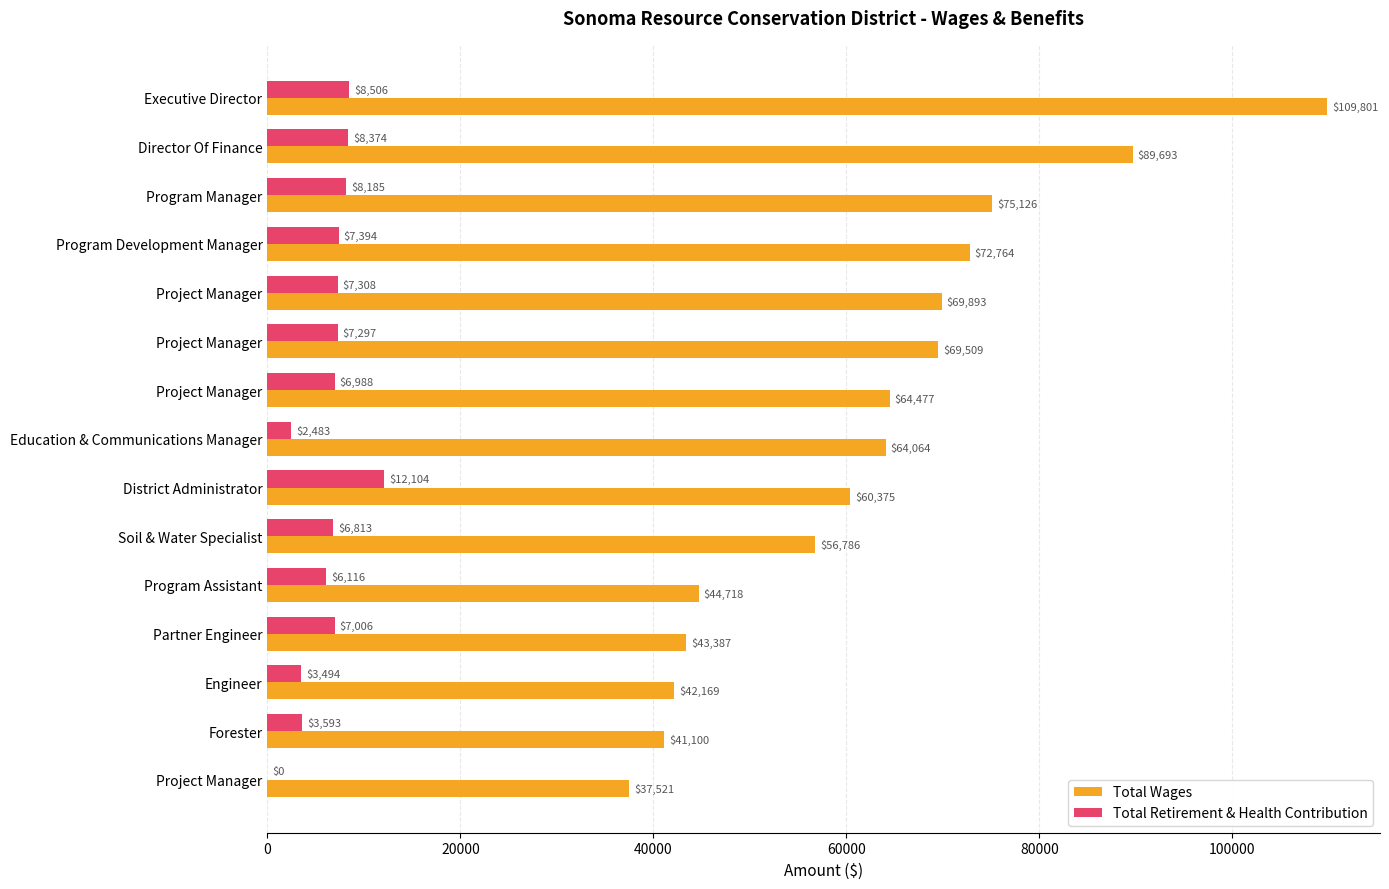

What is the difference between the maximum and second lowest values in the Total Retirement & Health Contribution series?

9621